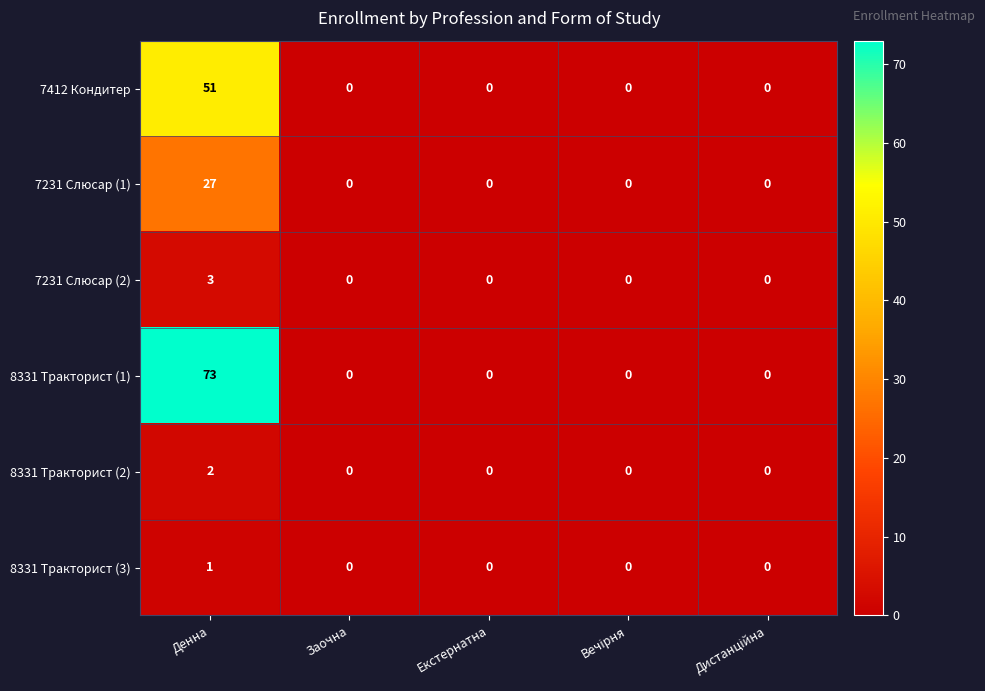

Count the number of categories in the chart.

5